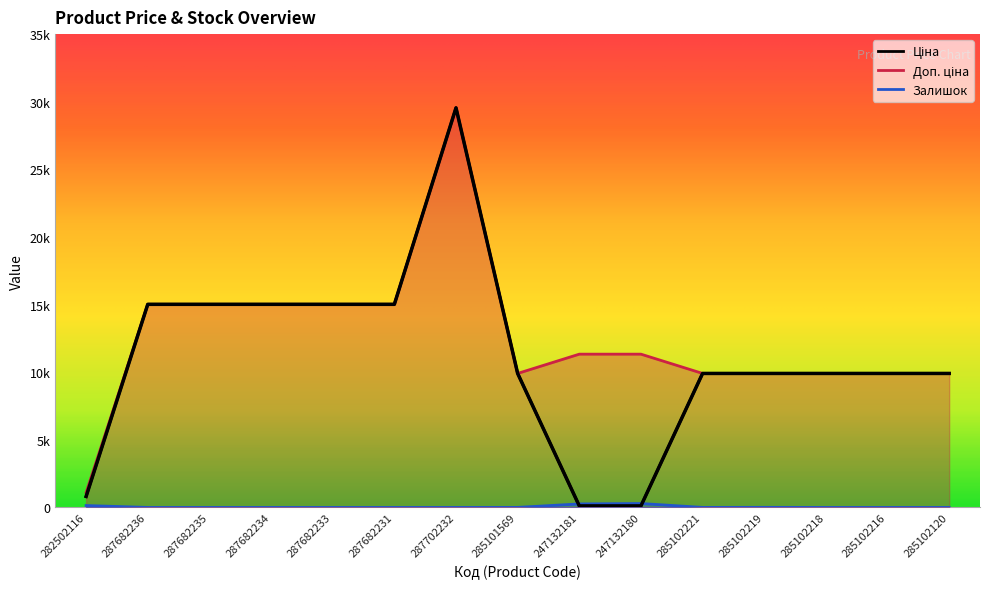

At which category does Доп. ціна reach its first local valley?

285101569